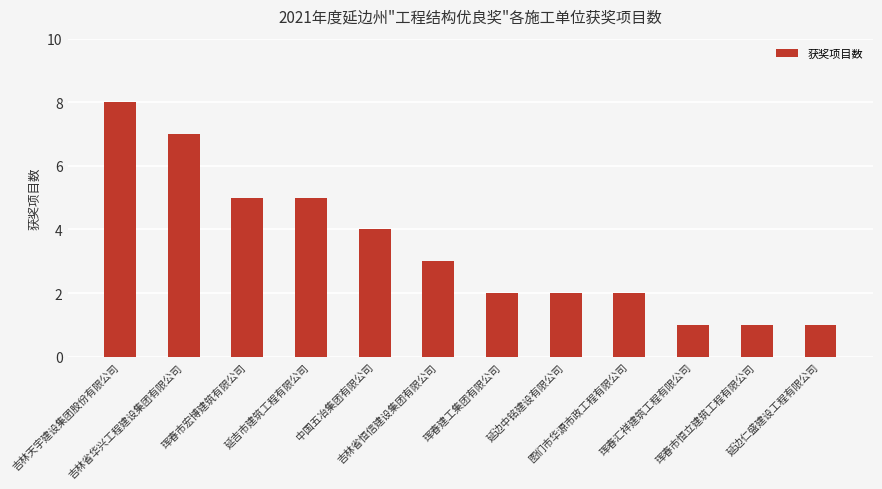

Reading right to left, list all the values displayed in this chart.

延边仁盛建设工程有限公司=1	珲春市恒立建筑工程有限公司=1	珲春汇祥建筑工程有限公司=1	图们市华源市政工程有限公司=2	延边中铭建设有限公司=2	珲春建工集团有限公司=2	吉林省恒信建设集团有限公司=3	中国五冶集团有限公司=4	延吉市建筑工程有限公司=5	珲春市宏博建筑有限公司=5	吉林省华兴工程建设集团有限公司=7	吉林天宇建设集团股份有限公司=8